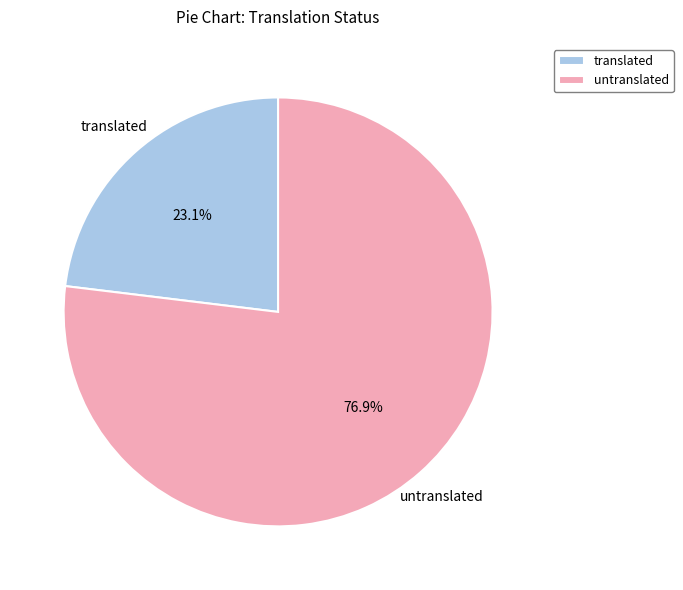

How many slices are in this pie chart?

2